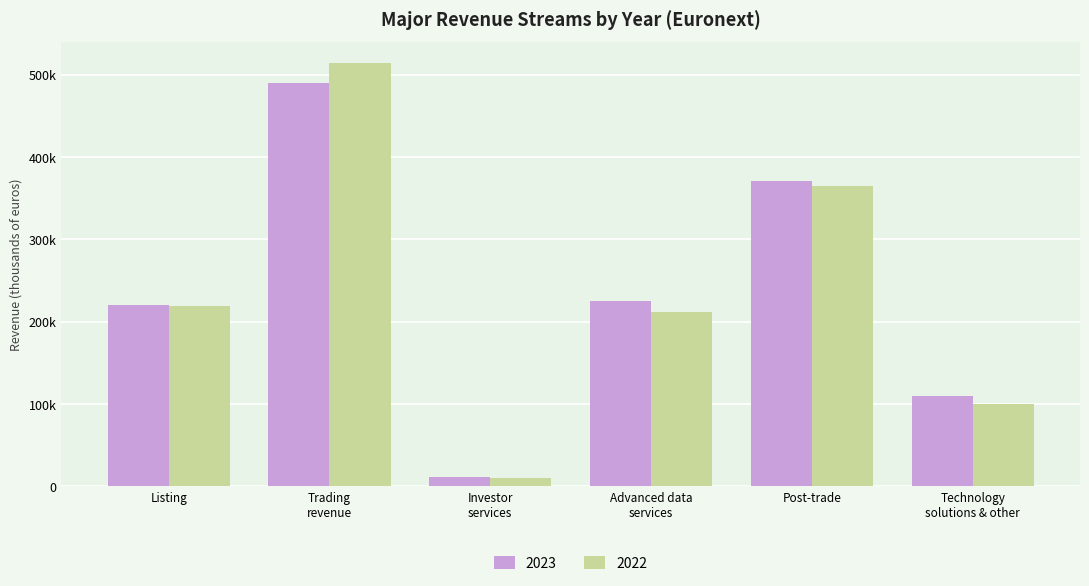

Does the chart contain any negative values?

No